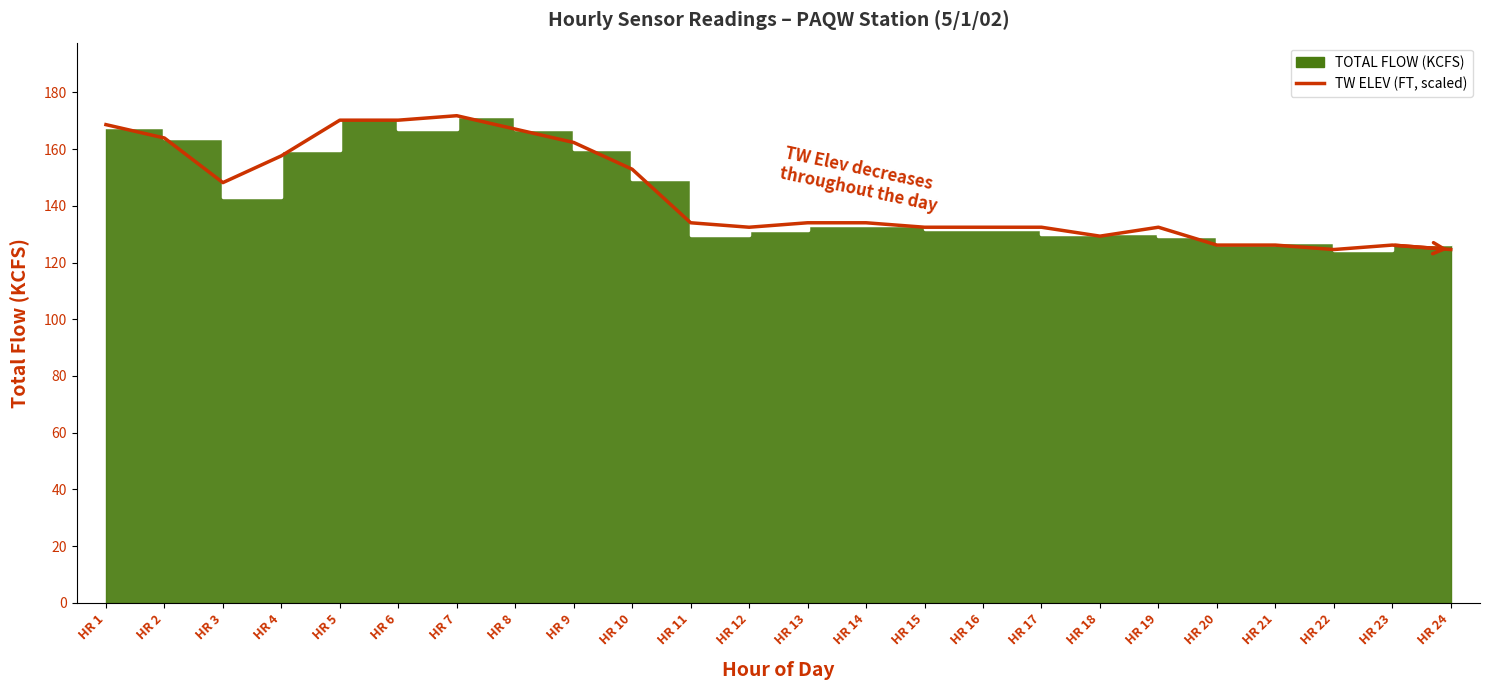

Which has a higher value, HR 4 or HR 17?

HR 4